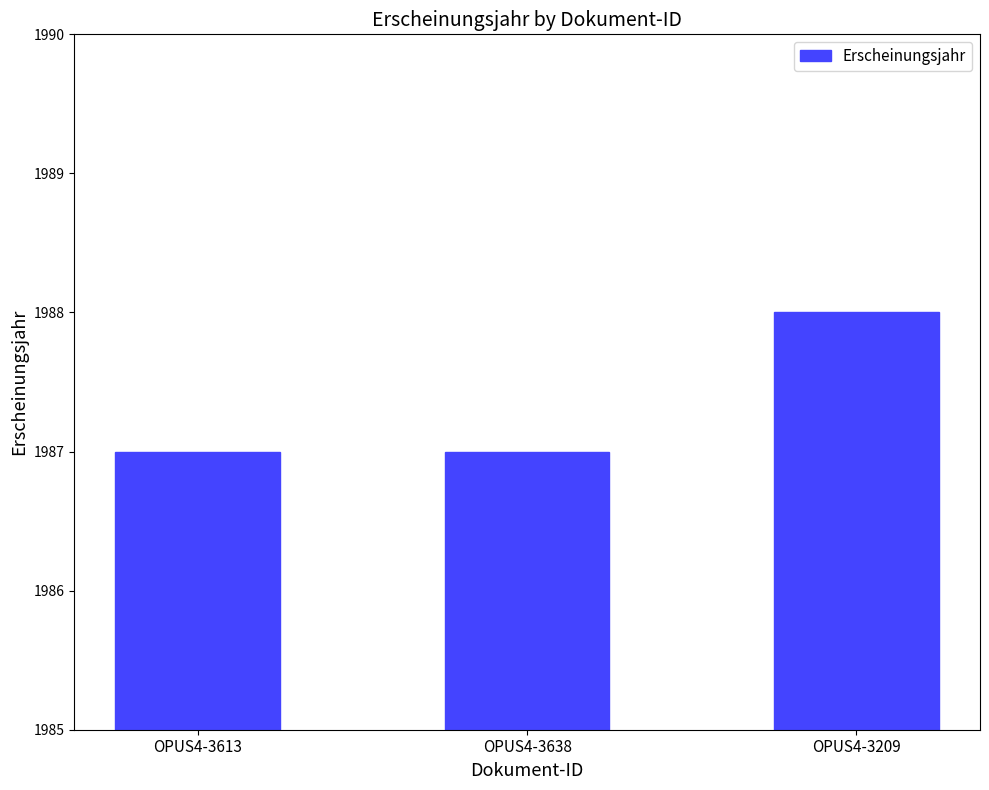

What is the ratio of the value at OPUS4-3638 to the value at OPUS4-3209?

1.0